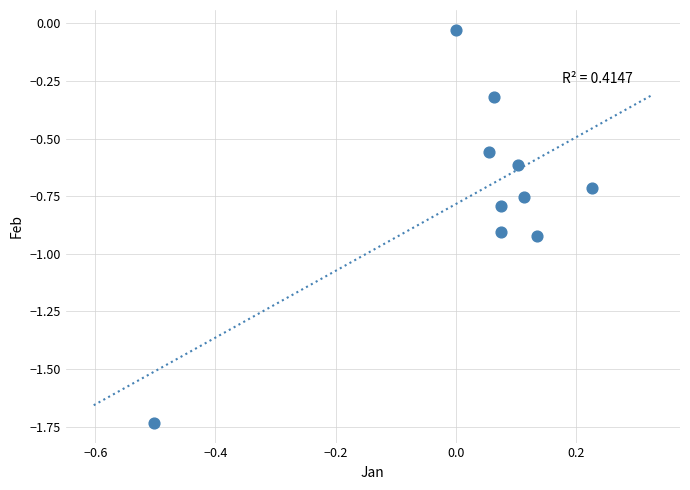

What is the average Y value?

-0.7